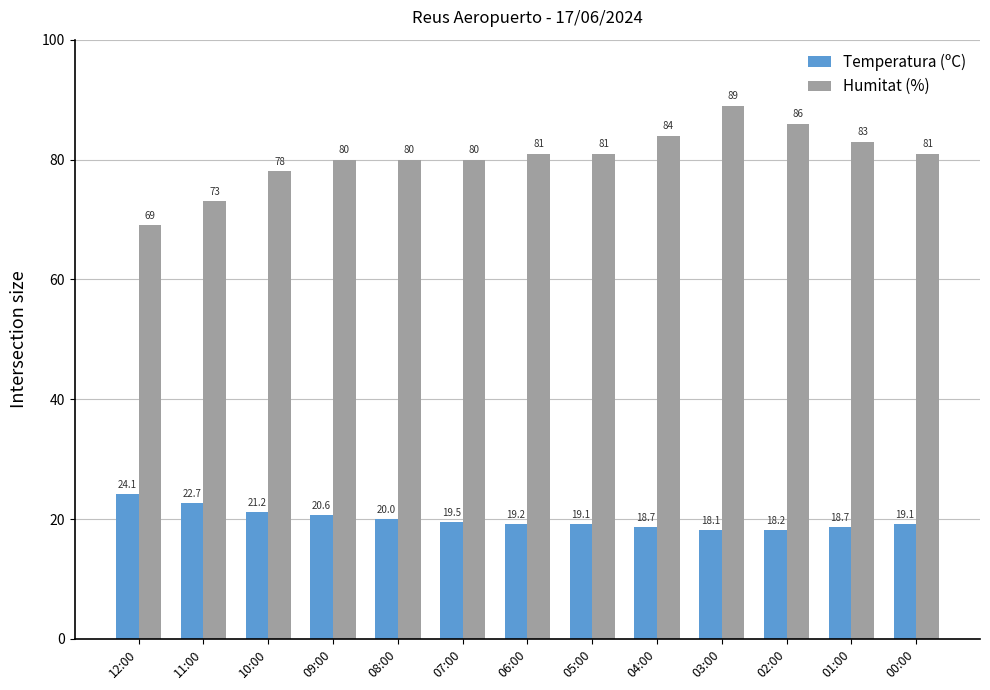

Which series changed the most between 11:00 and 00:00?

Humitat (%)